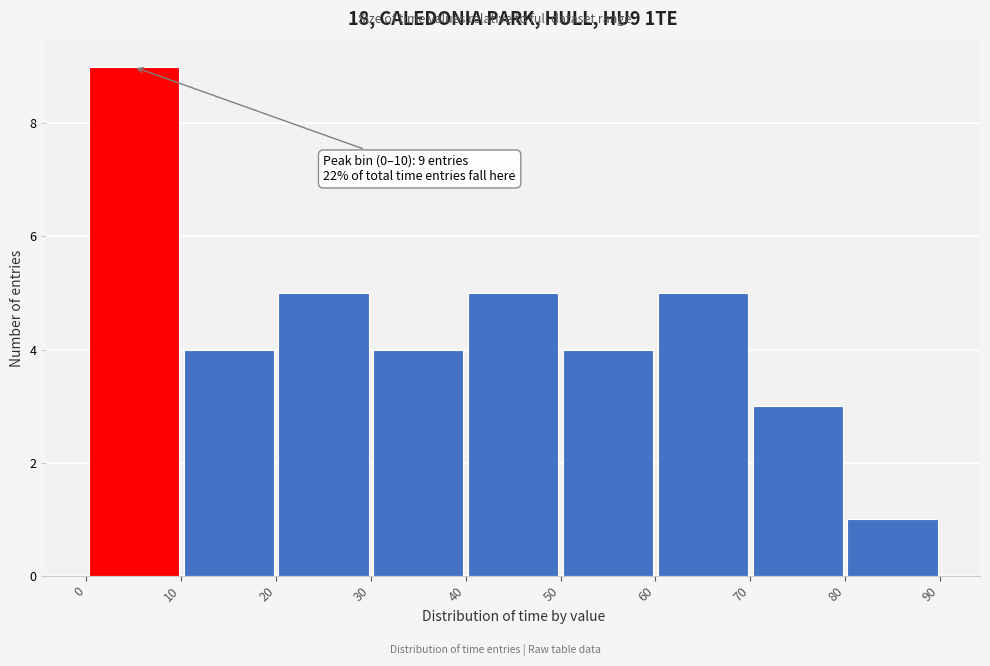

Which range on the x-axis has the tallest bar?

0 to 10